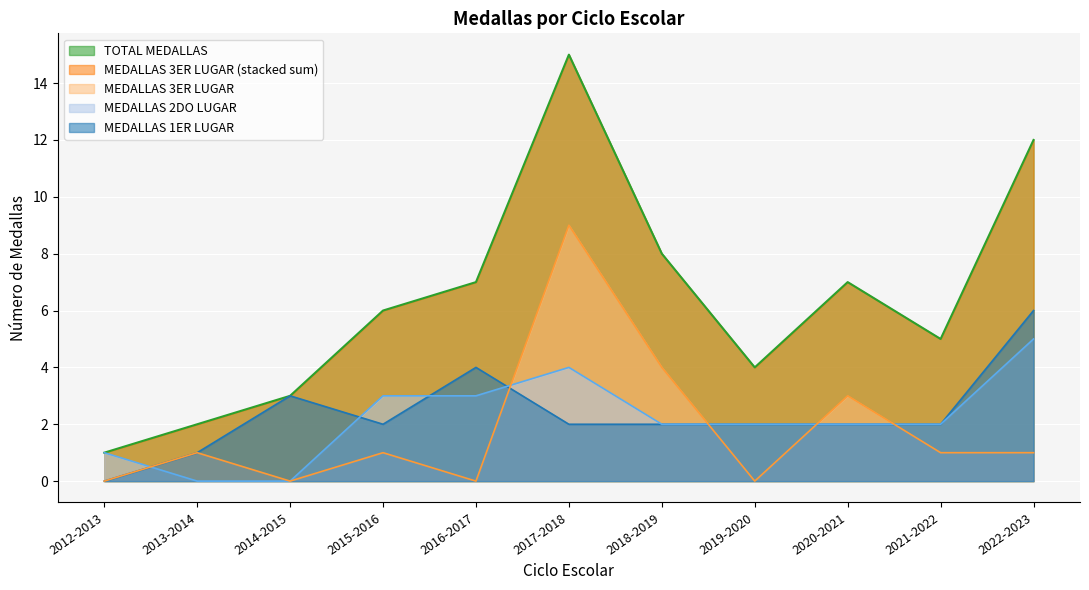

What is the label of the 3rd point from the right?

2020-2021